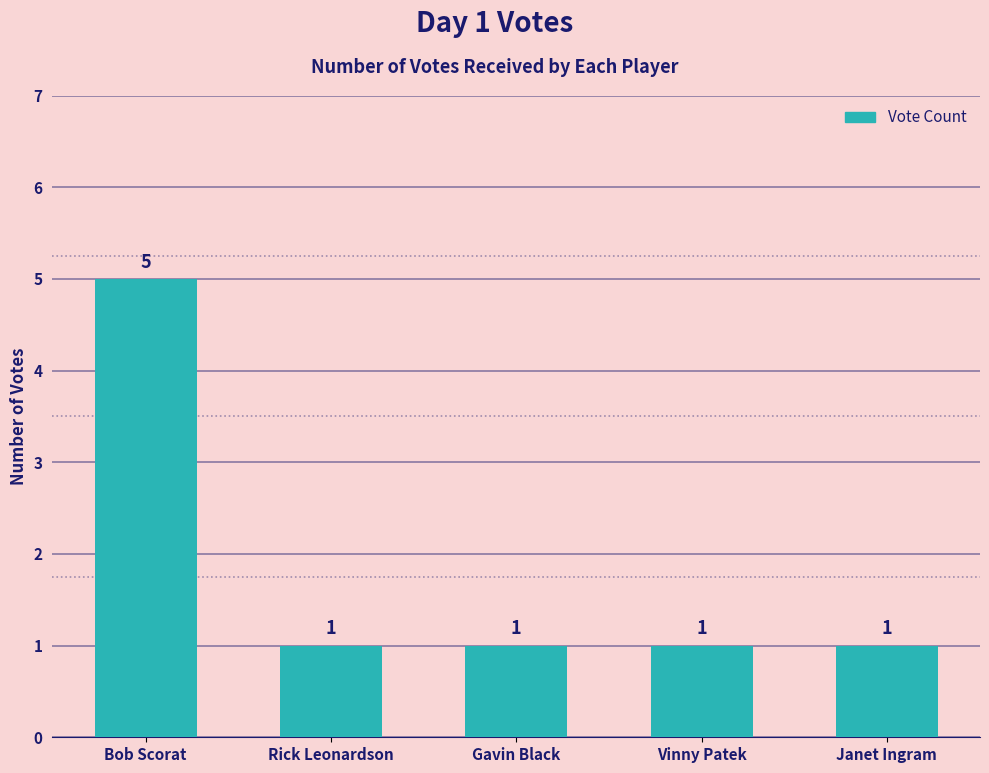

What is the value of the 4th bar from the left?

1